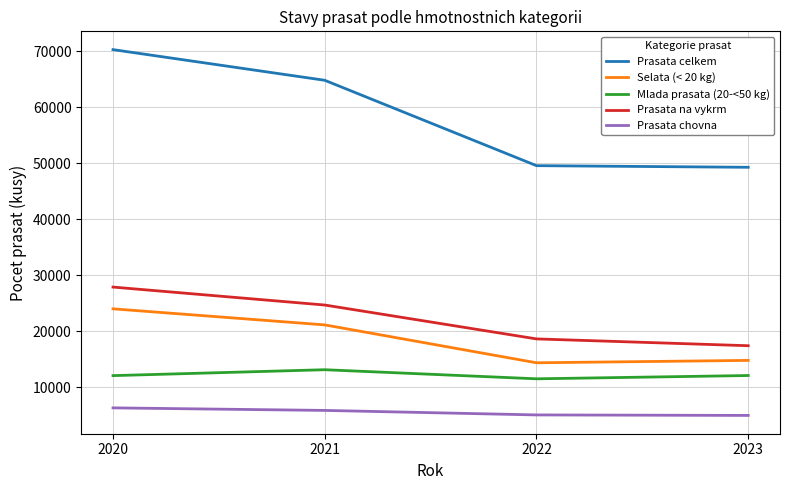

Between 2021 and 2022, which series saw the biggest shift?

Prasata celkem